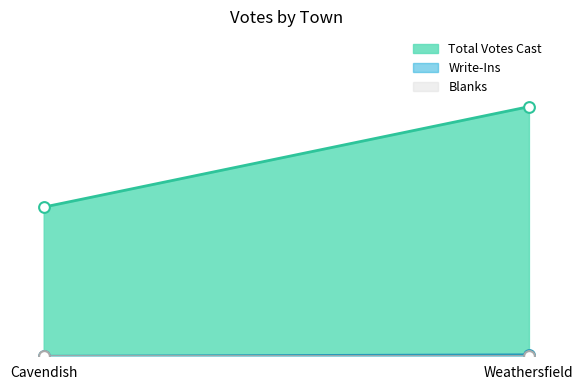

What are all the series names shown in the legend?

Total Votes Cast, Write-Ins, Blanks